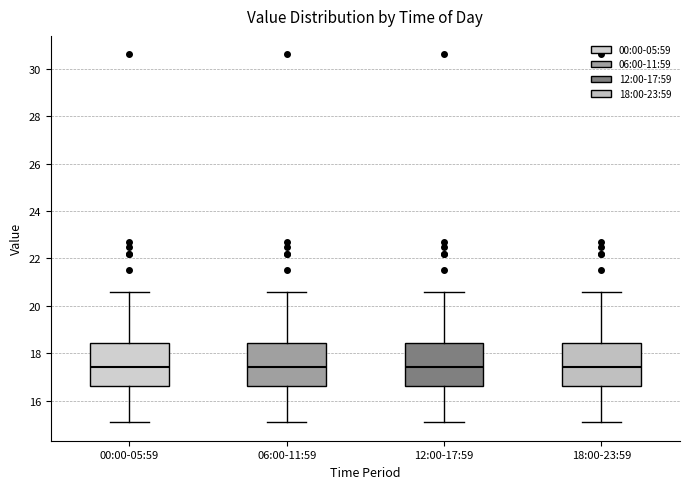

Reading left to right, transcribe this box plot: for each box, give where its median line is, the range the box spans, and where its two whiskers end, as read against the y-axis. The values are not printed on the chart, so give them approximately, as read against the axis.

00:00-05:59: median 17.4, box 16.6 to 18.4, whiskers 15.2 to 20.6
06:00-11:59: median 17.4, box 16.6 to 18.4, whiskers 15.2 to 20.6
12:00-17:59: median 17.4, box 16.6 to 18.4, whiskers 15.2 to 20.6
18:00-23:59: median 17.4, box 16.6 to 18.4, whiskers 15.2 to 20.6